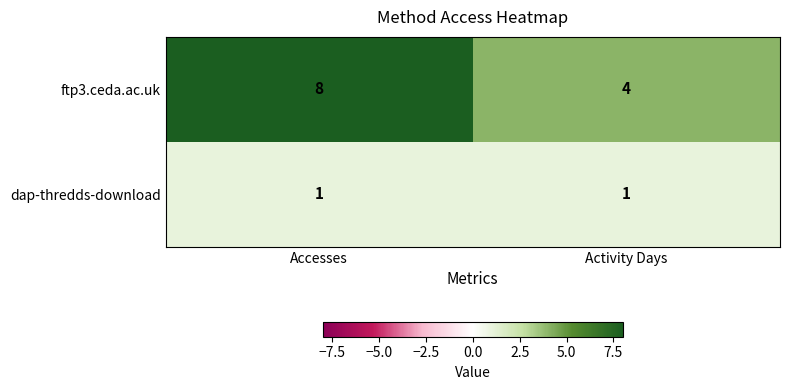

What is the difference between the highest and lowest values at Activity Days?

3